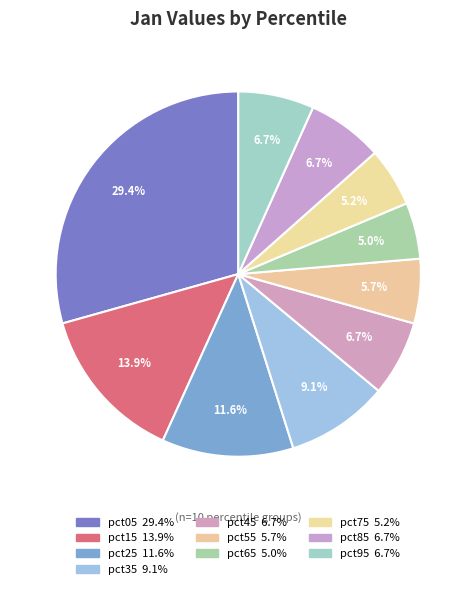

To the nearest percent, what percentage of the pie is pct85?

7%